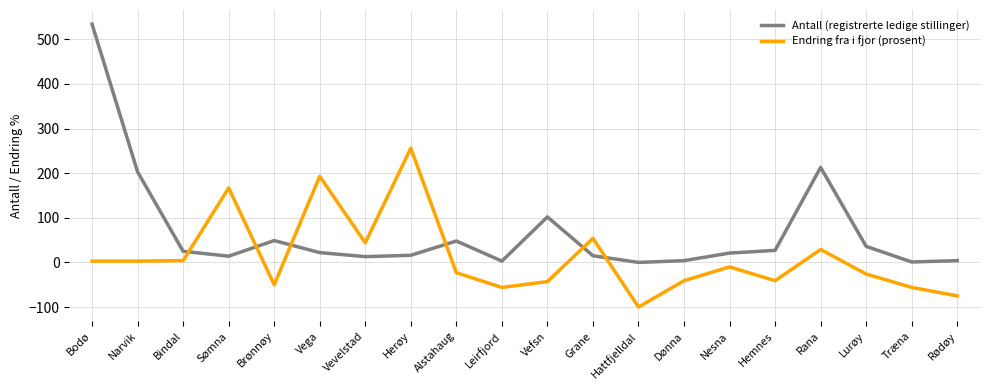

What is the highest value of the Antall (registrerte ledige stillinger) series?

534